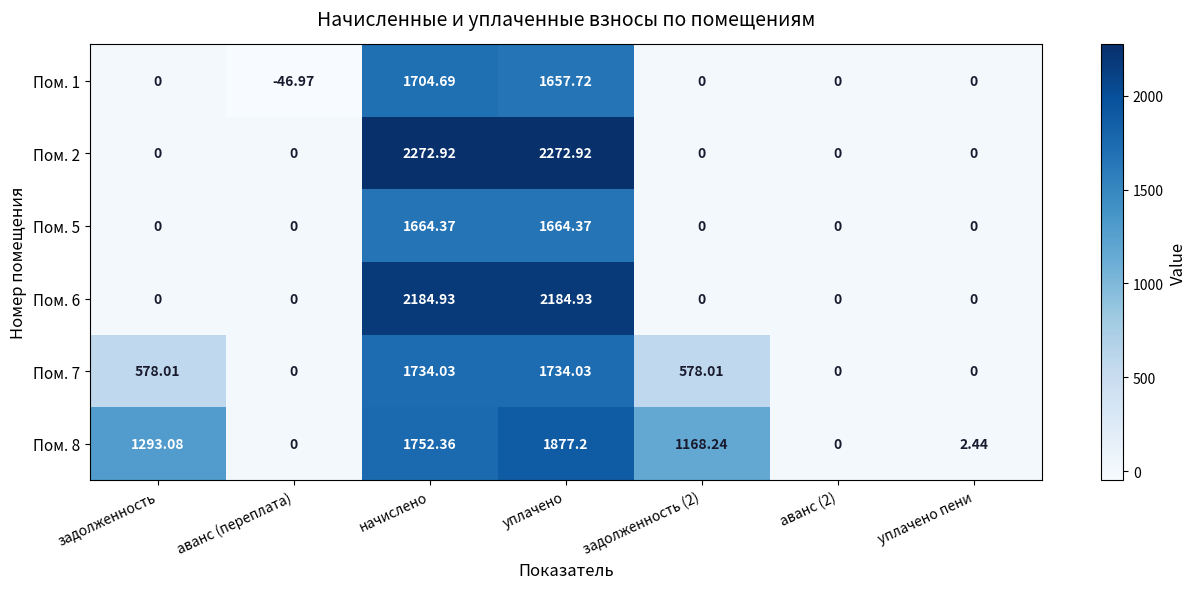

Where does the Пом. 7 series first go above 578?

задолженность